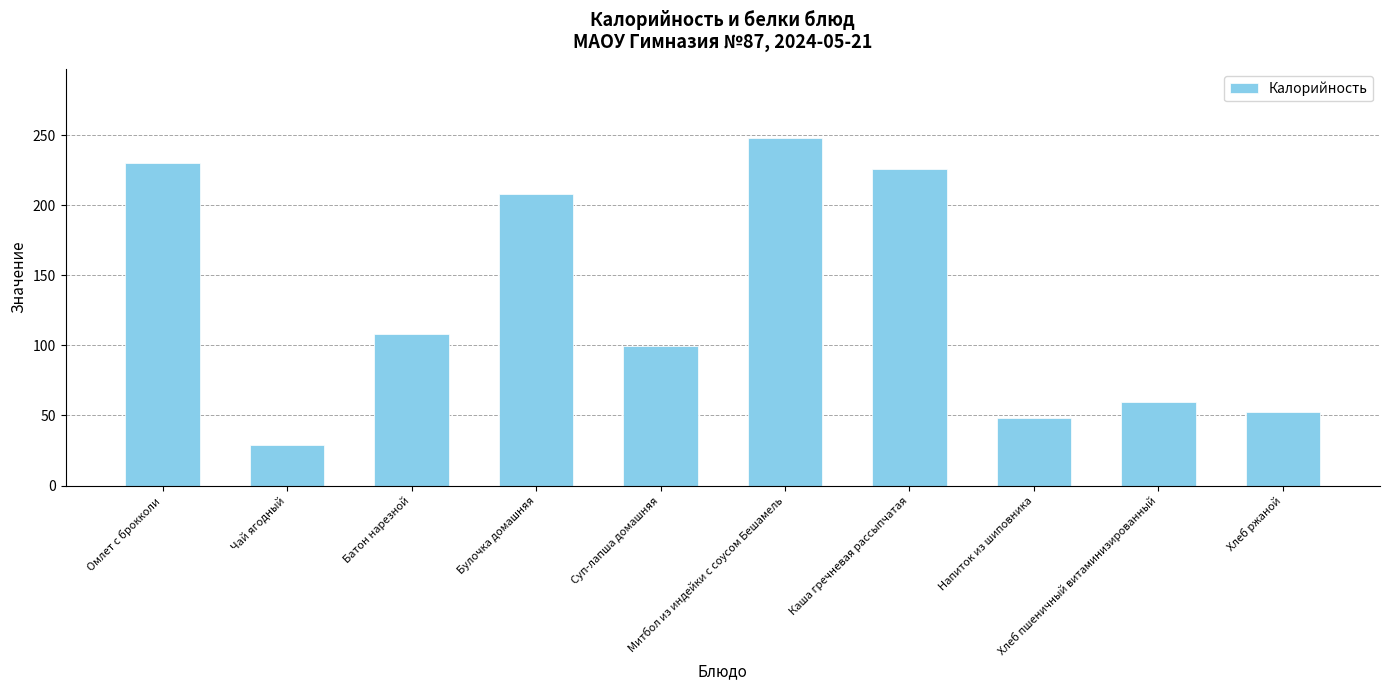

Does the chart contain stacked bars?

No